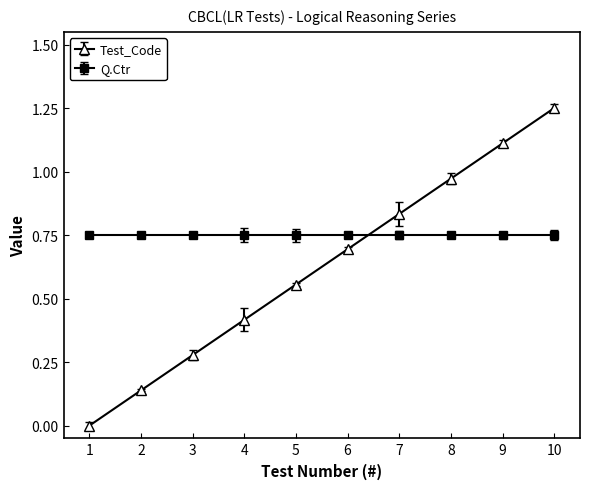

Is this an area chart (filled region under the line)?

No